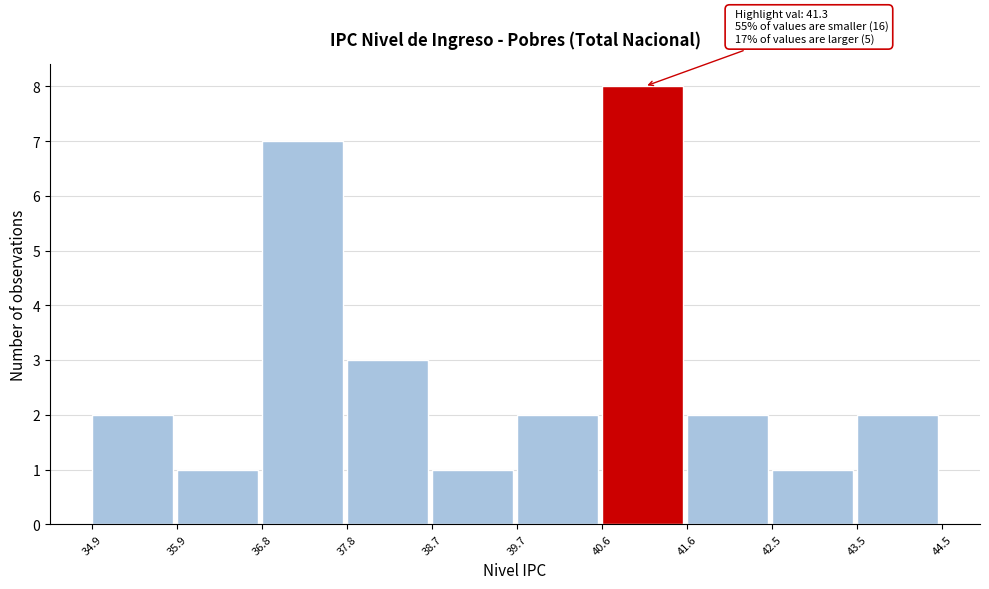

Reading left to right, list all the values displayed in this chart.

2	1	7	3	1	2	8	2	1	2